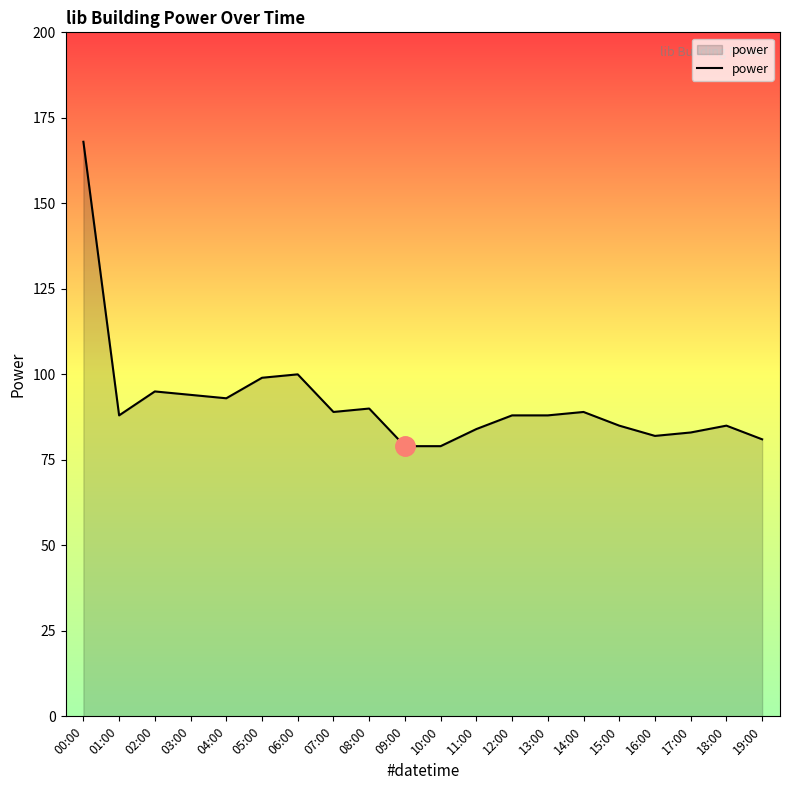

Where is the first local minimum?

01:00